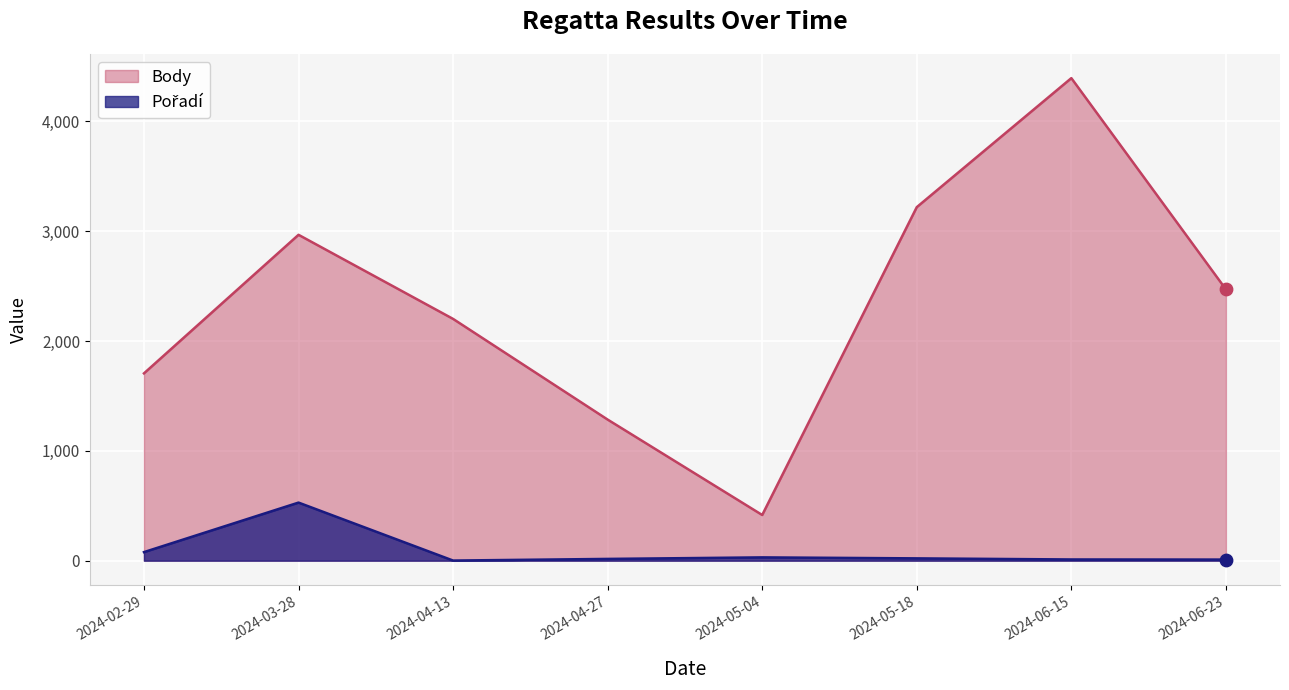

Which series contains the highest Y value?

Body